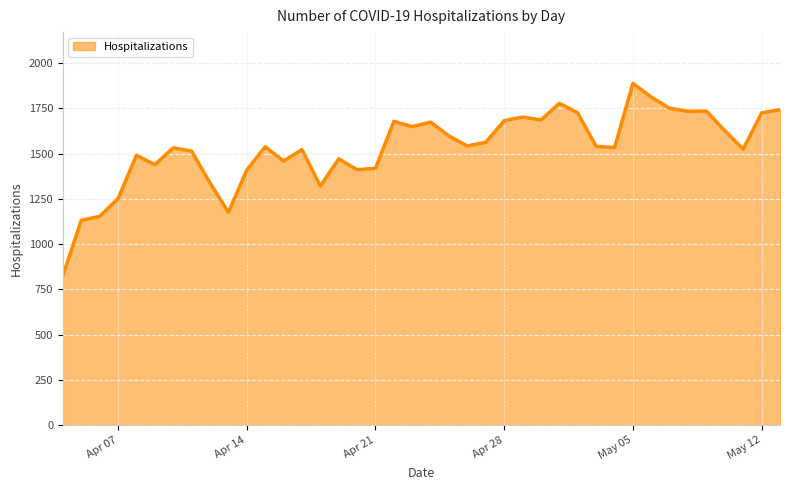

What is the sum of all values?

61291